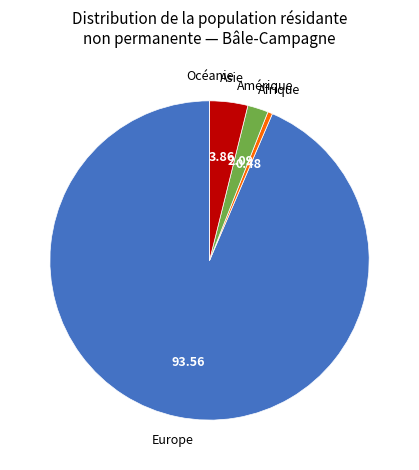

Do Amérique and Europe together represent more than half of the pie?

Yes